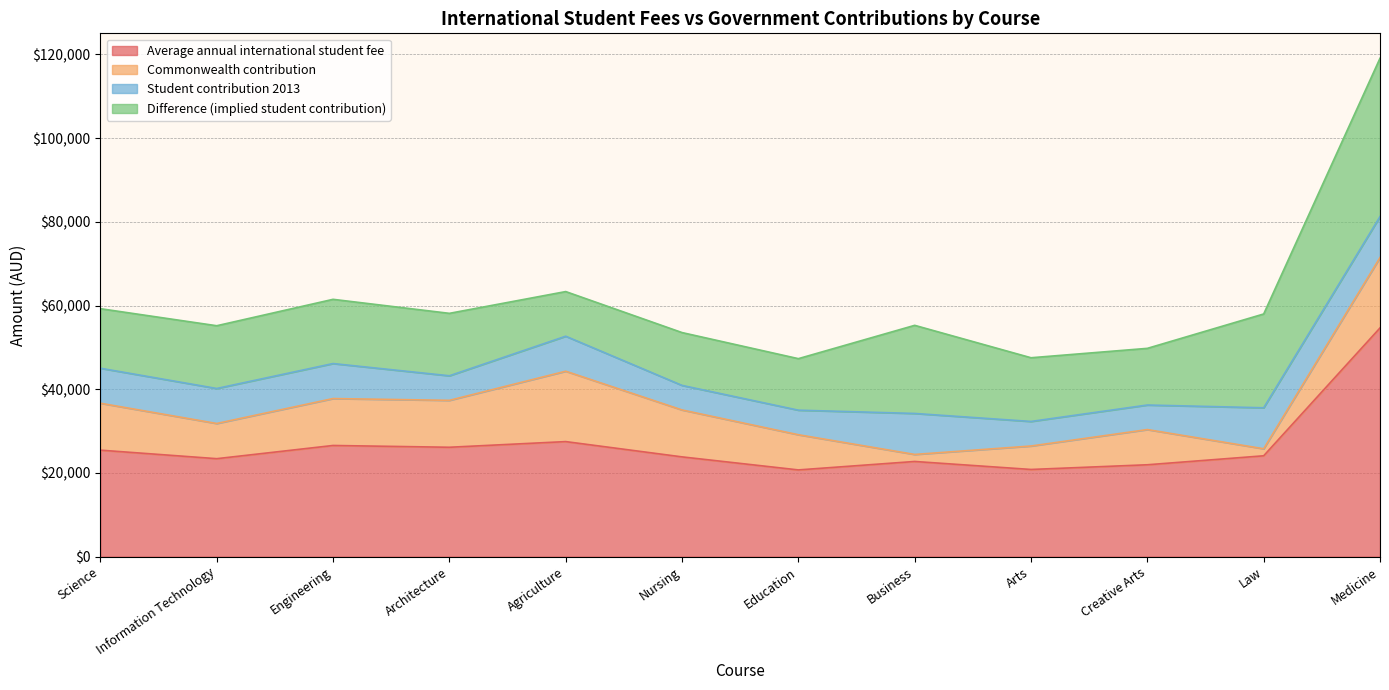

Rank the categories by Difference (implied student contribution) value from highest to lowest.

Medicine, Law, Business, Engineering, Arts, Information Technology, Architecture, Science, Creative Arts, Nursing, Education, Agriculture